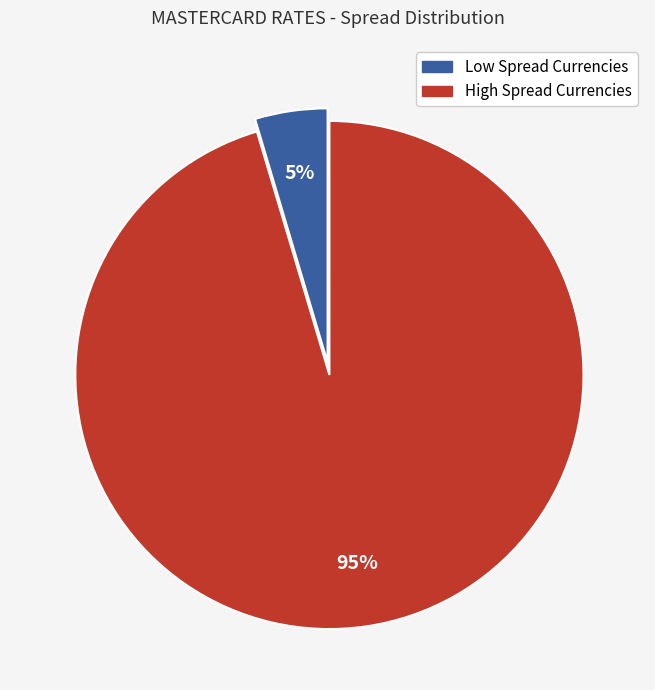

Is there any slice that represents more than half of the pie?

Yes